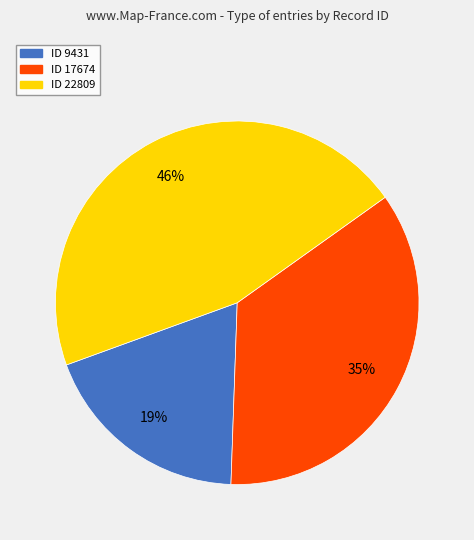

To the nearest percent, what is the average slice percentage?

33%